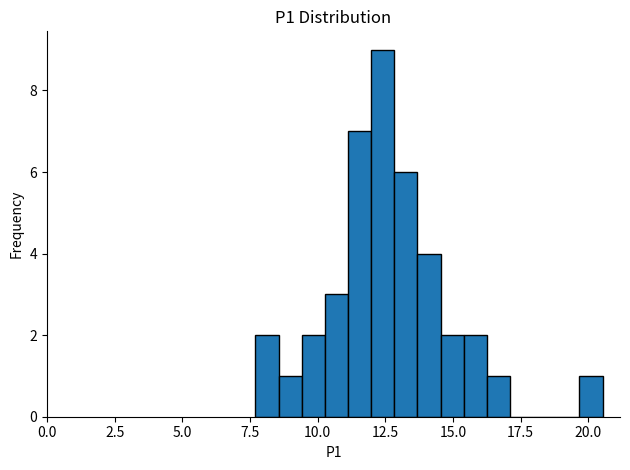

Around what value on the x-axis is the tallest bar? Give the approximate position of its centre, as read against the axis.

12.5